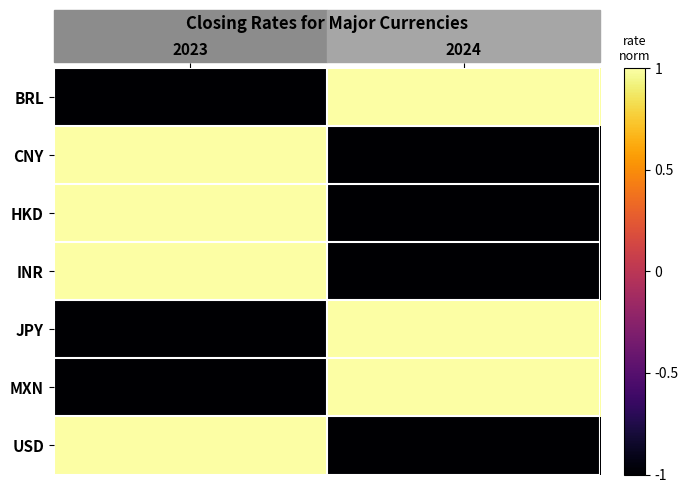

Which label corresponds to the smallest value in the chart?

2023